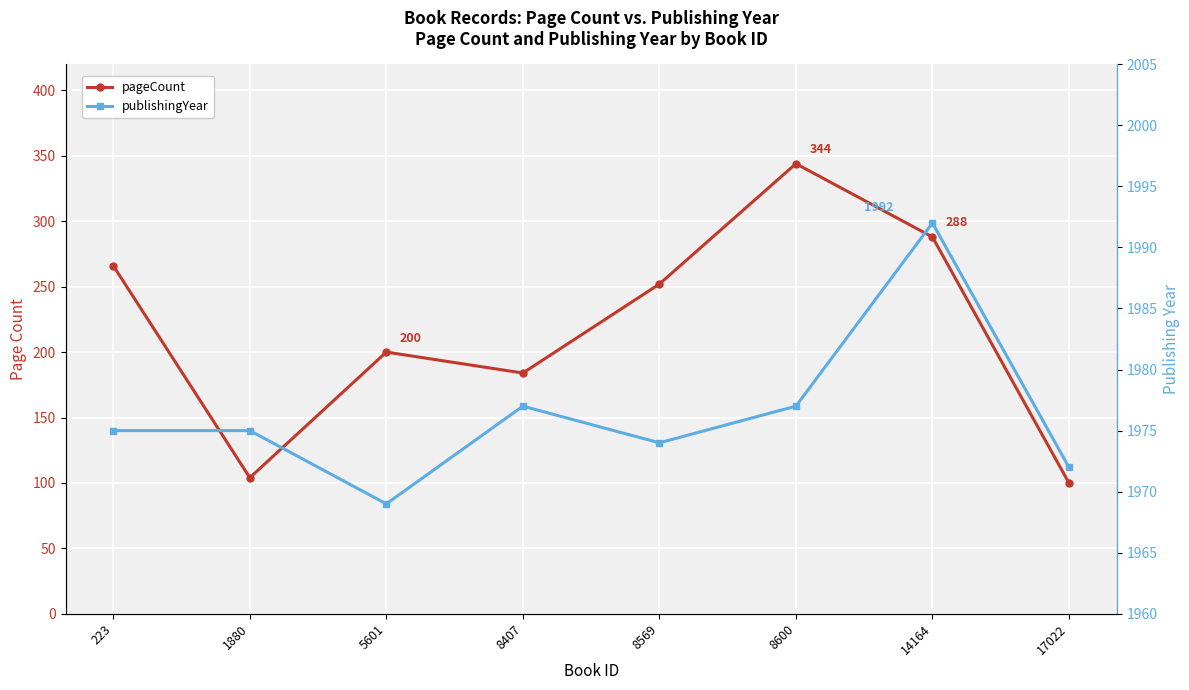

What is the sum of the pageCount values at 17022 and 223?

366